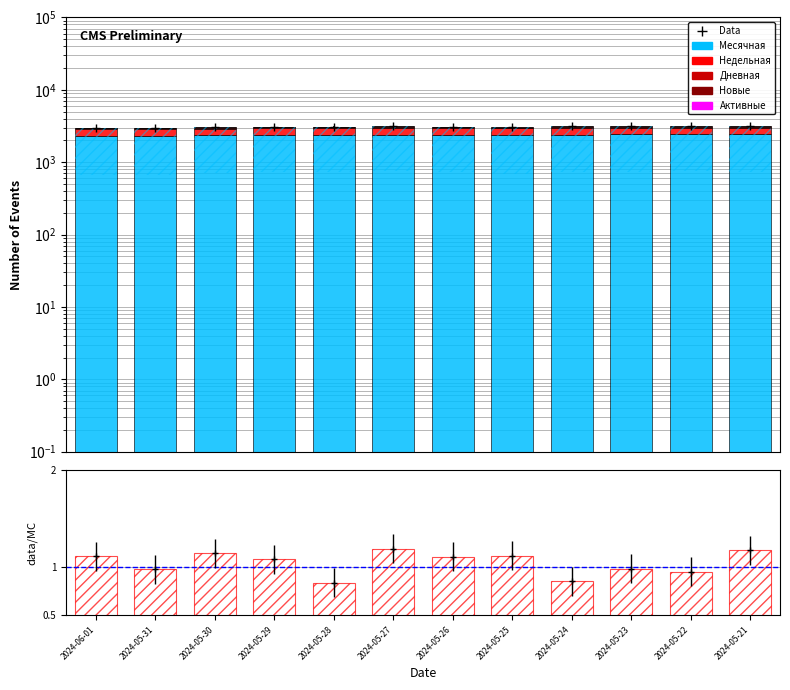

Reading left to right, transcribe all the data shown in this chart.

Месячная: 2333.0	2336.0	2361.0	2366.0	2371.0	2374.0	2373.0	2374.0	2405.0	2422.0	2438.0	2434.0
Недельная: 543.0	545.0	556.0	560.0	575.0	582.0	570.0	572.0	580.0	561.0	559.0	548.0
Дневная: 69.0	64.0	82.0	94.0	85.0	92.0	79.0	67.0	77.0	85.0	108.0	95.0
Новые: 61.0	60.0	74.0	84.0	82.0	88.0	72.0	59.0	73.0	77.0	98.0	89.0
Активные: 0.0	0.0	0.0	0.0	0.0	0.0	0.0	0.0	0.0	0.0	0.0	0.0
ratio: 1.1	1.0	1.1	1.1	0.8	1.2	1.1	1.1	0.9	1.0	0.9	1.2